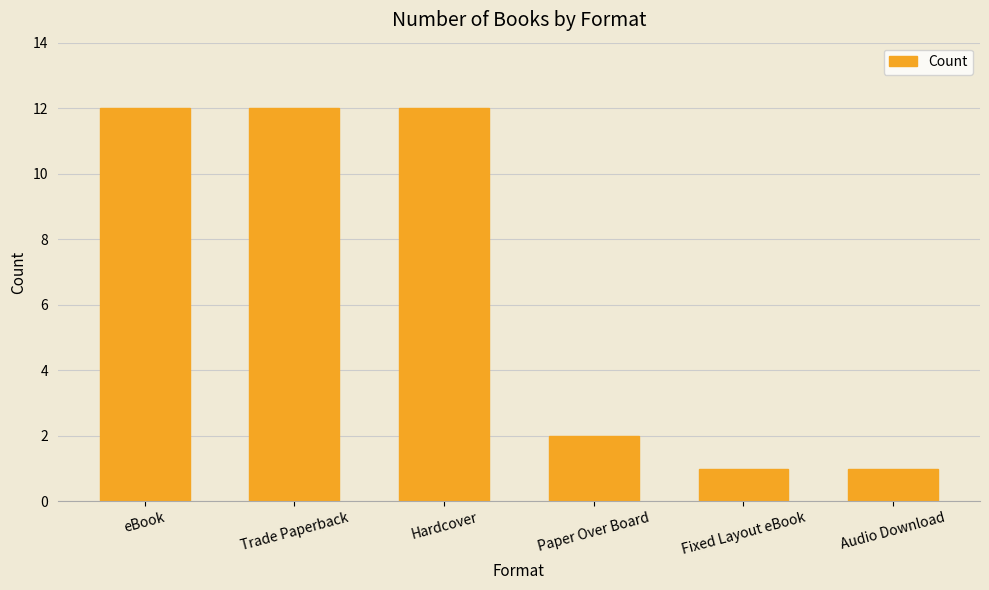

What position from the left is Audio Download?

6